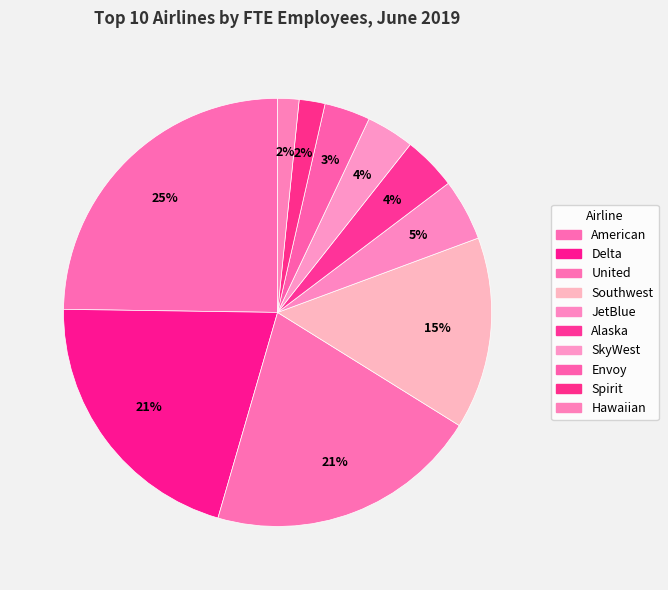

What percentage do SkyWest and Alaska together represent?

7.7%